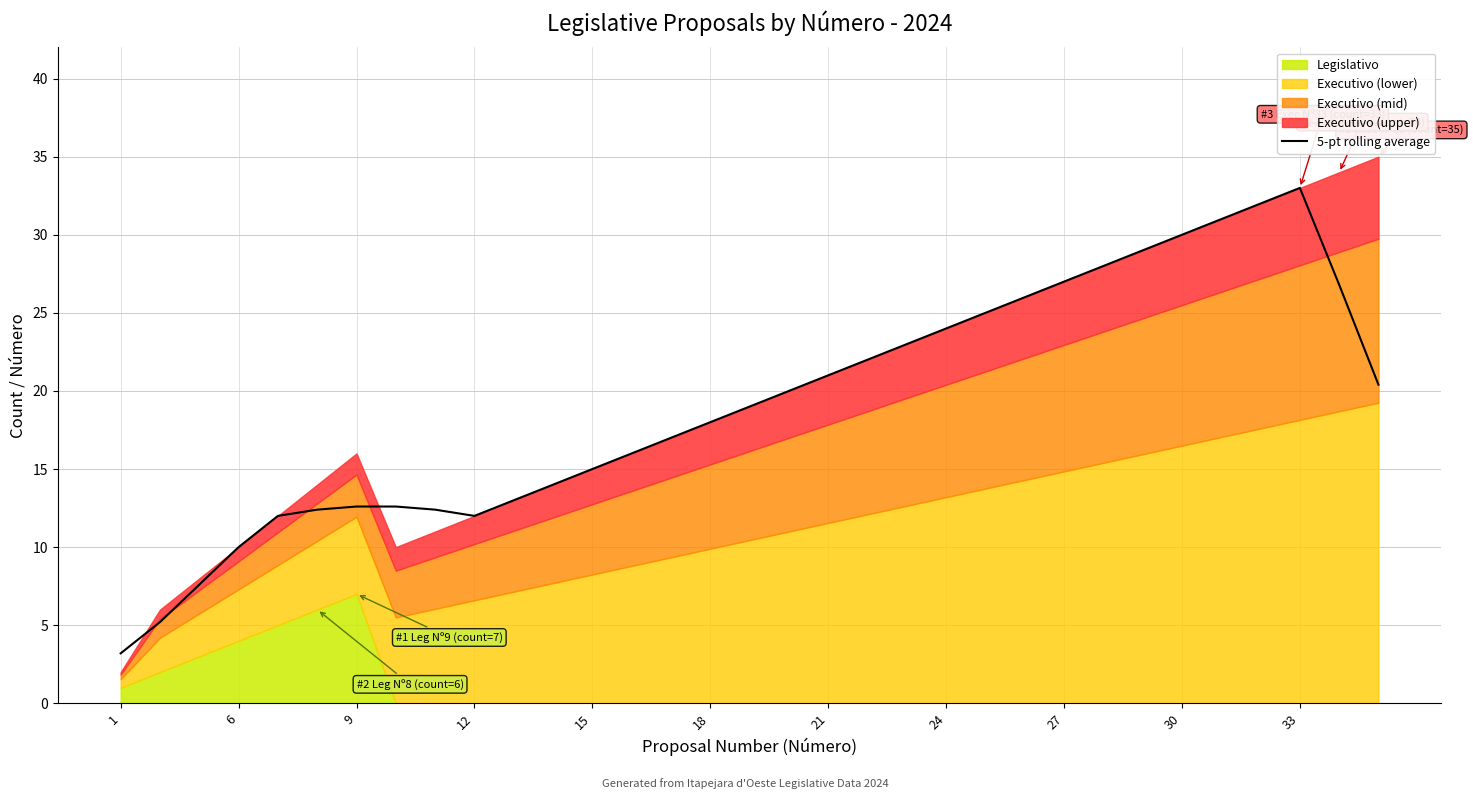

What is the minimum value for 5-pt rolling average?

3.2